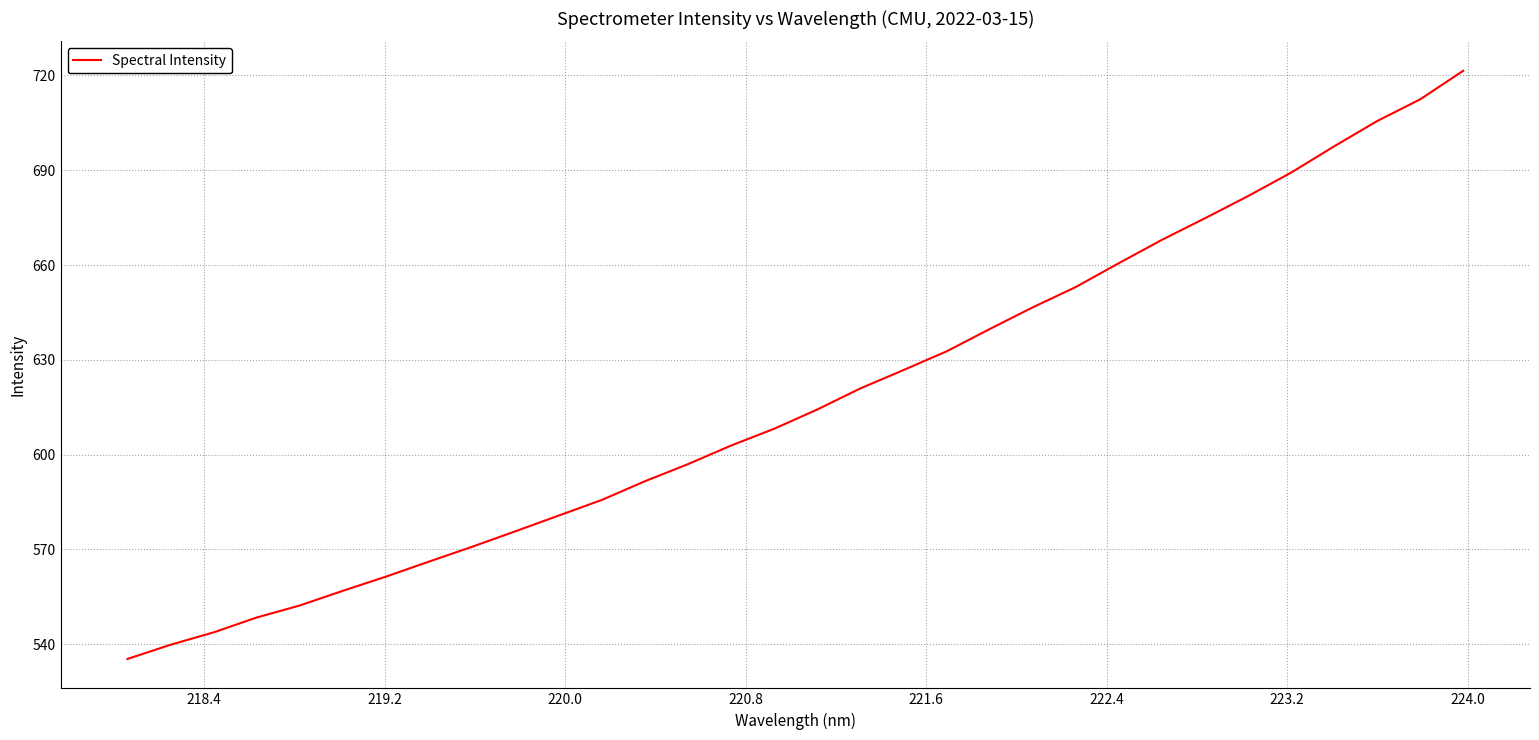

Reading right to left, what are all the values shown in this chart?

721.5	712.4	705.6	697.6	689.2	681.8	674.8	668.0	660.6	653.0	646.6	639.7	632.7	626.7	620.9	614.3	608.2	602.9	597.0	591.6	585.6	580.7	575.7	570.9	566.2	561.4	556.9	552.3	548.4	543.7	539.8	535.3